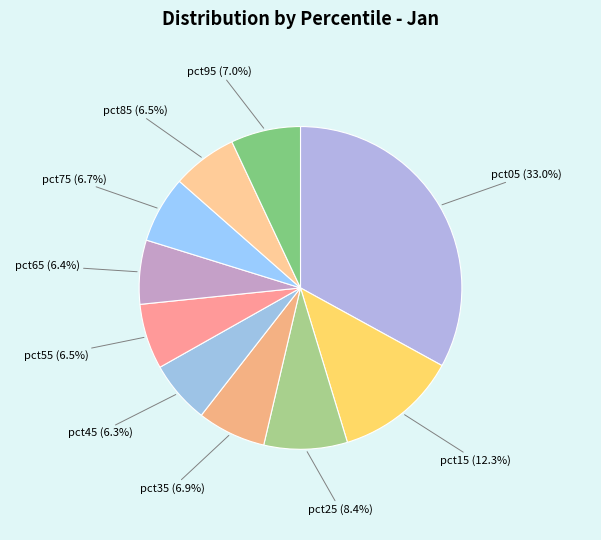

The pct35 slice represents 7% of the pie. True or false?

True